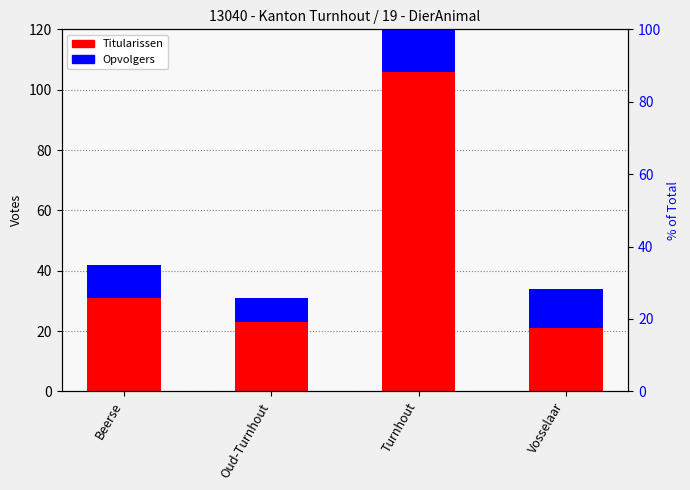

Which has a higher value, Turnhout or Beerse?

Turnhout